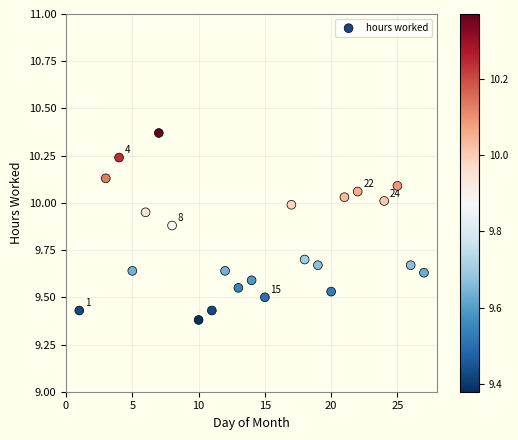

What is the range of X values (max minus min)?

26.0